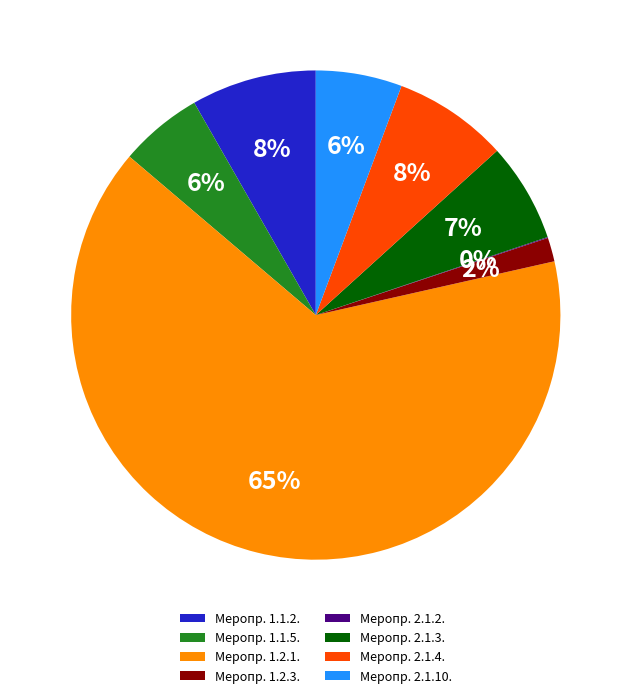

To the nearest percent, what is the difference between the Меропр. 1.2.1. and Меропр. 1.1.2. slice percentages?

56%